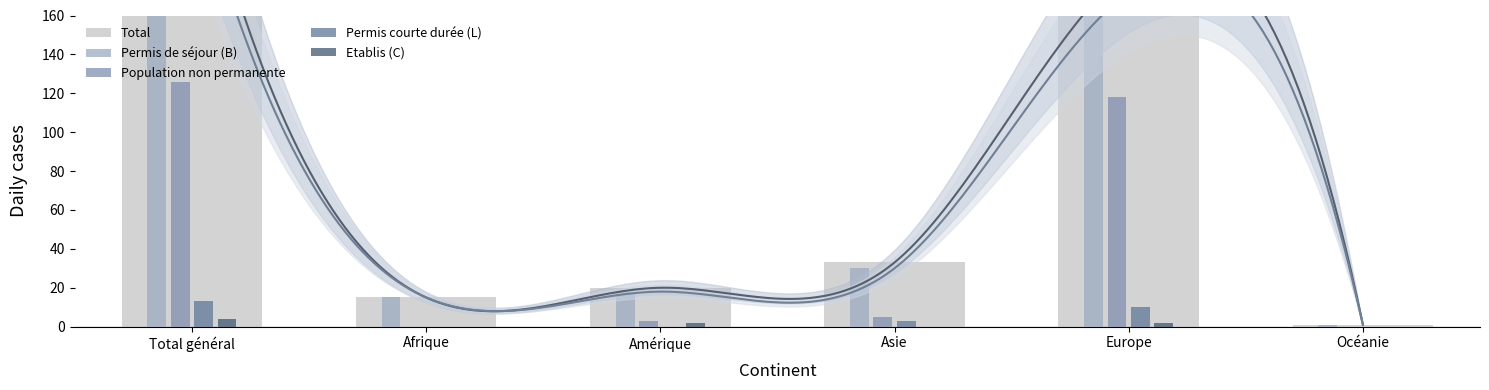

What are all the series names shown in the legend?

Total, Permis de séjour (B), Population non permanente, Permis courte durée (L), Etablis (C)